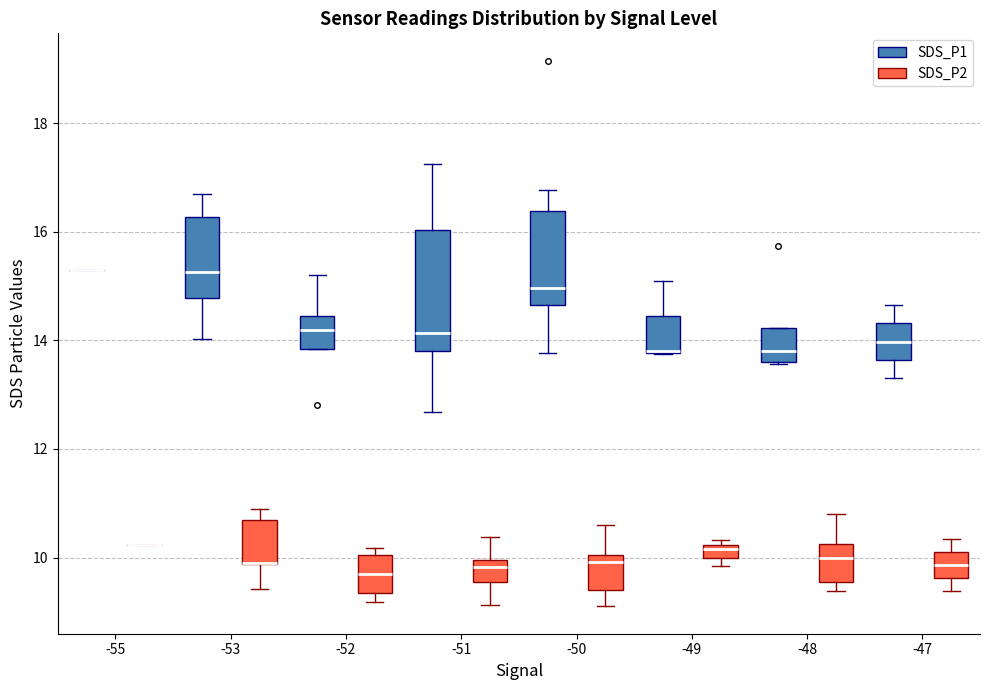

Which box is the tallest, from its lower edge to its upper edge?

-51 (SDS_P1)